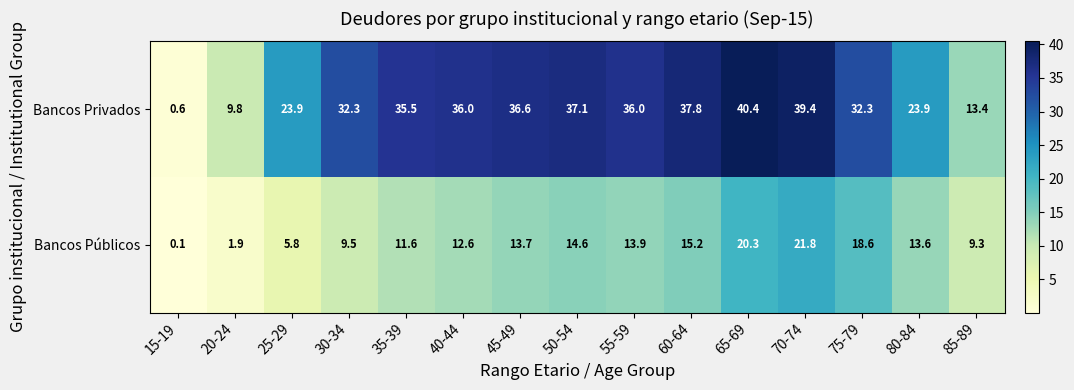

Which series has the widest spread of values?

Bancos Privados